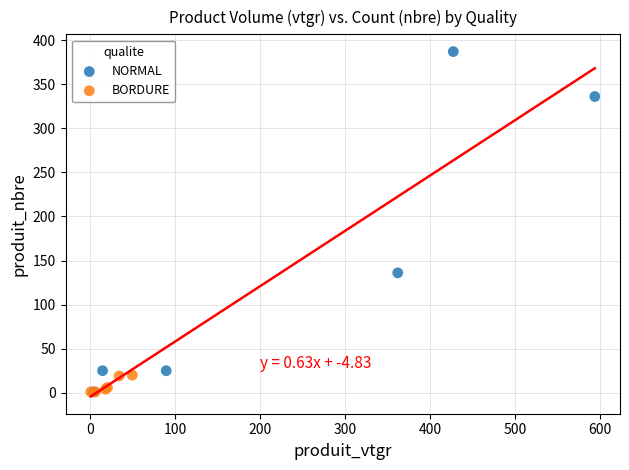

Which series reaches the maximum Y coordinate?

NORMAL